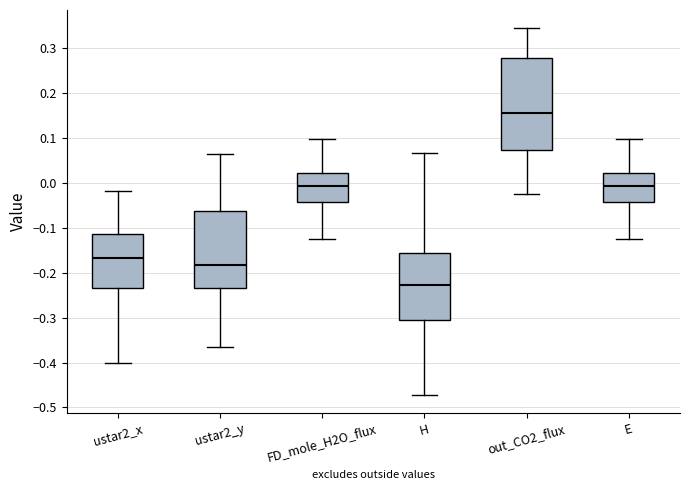

Which box is the tallest, from its lower edge to its upper edge?

out_CO2_flux